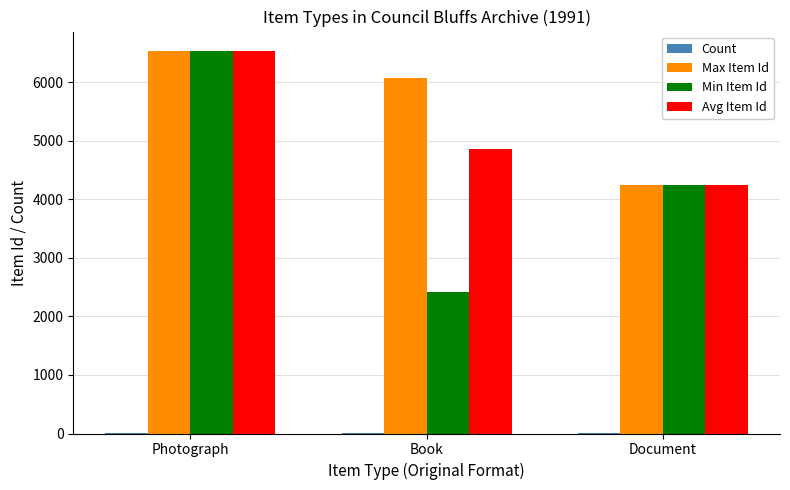

What is the sum of all Min Item Id values?

13222